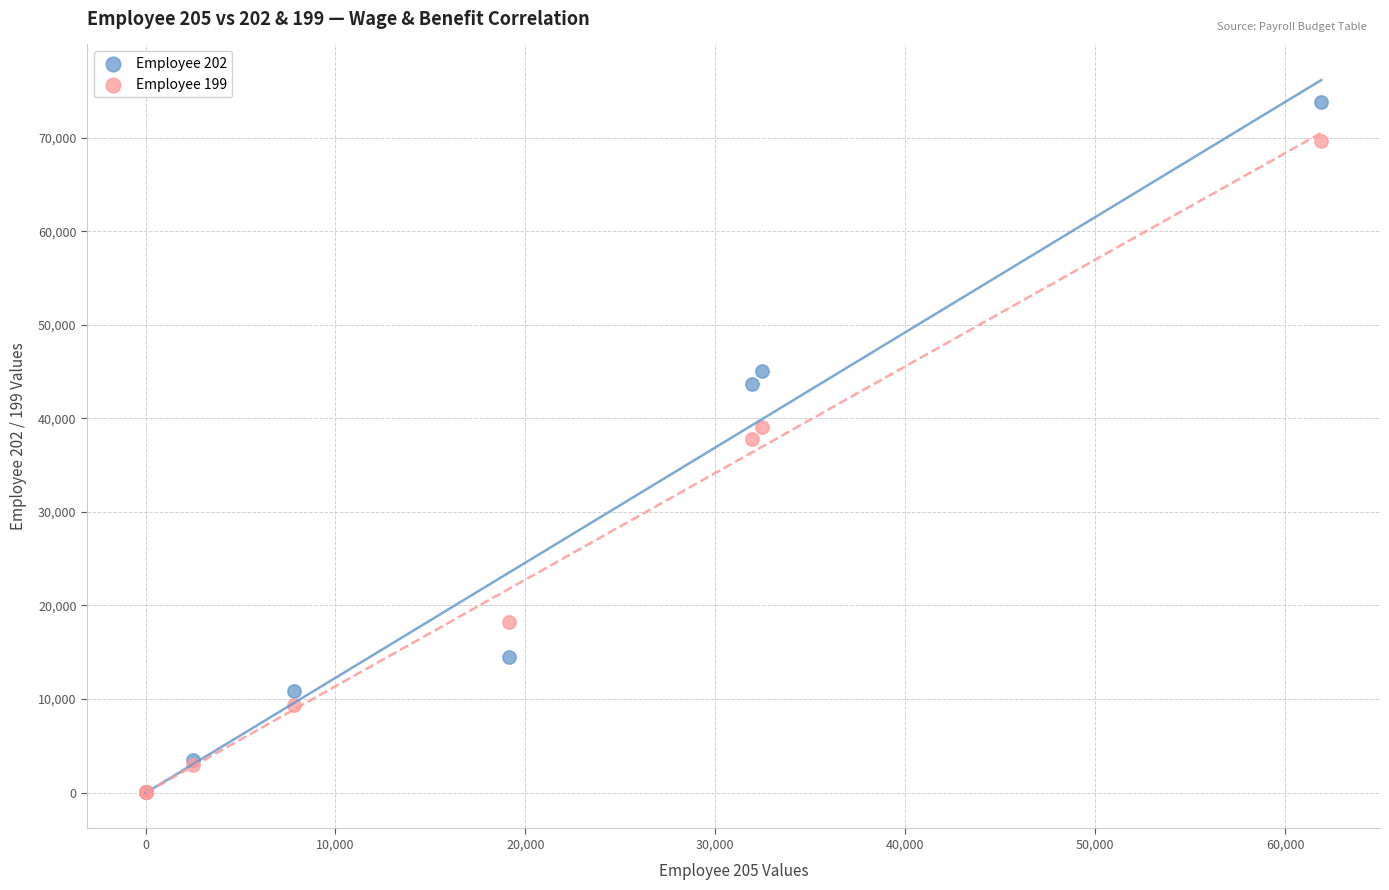

Across all series, what Y value is closest to 36913?

37843.0